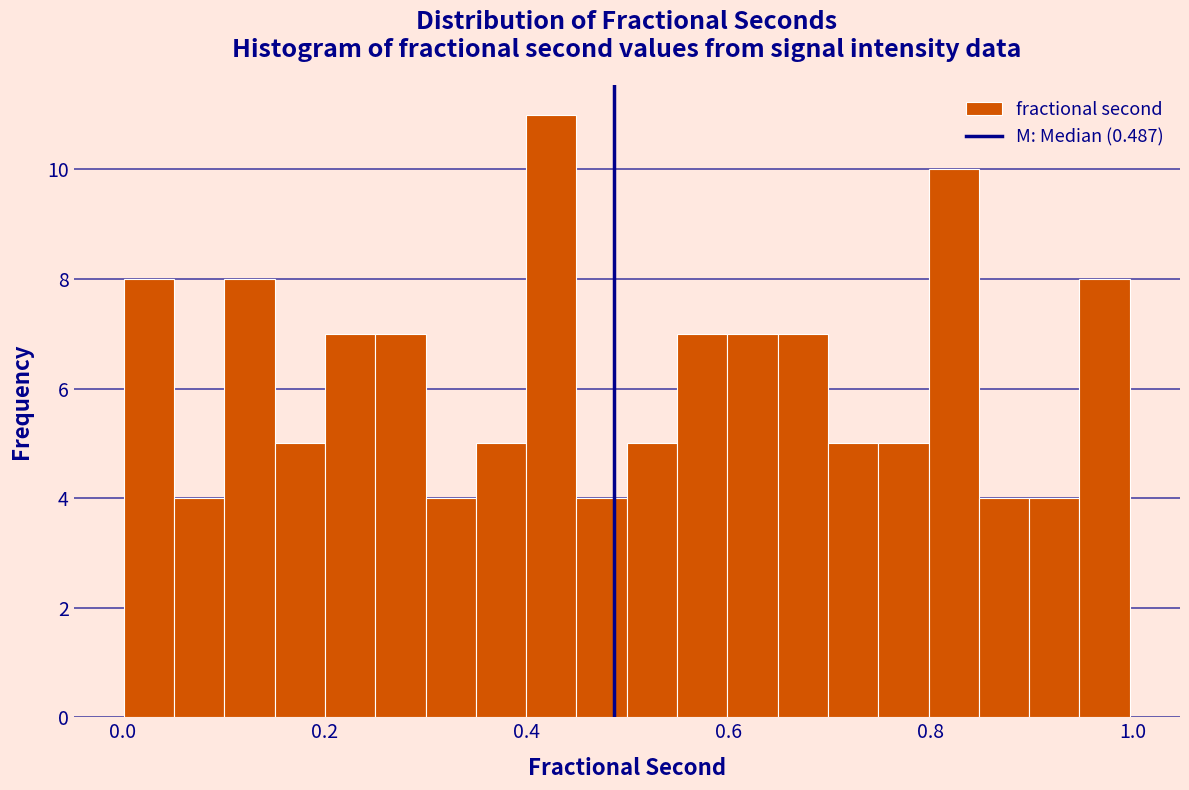

Read against the x-axis, roughly where is the centre of the tallest bar?

0.42